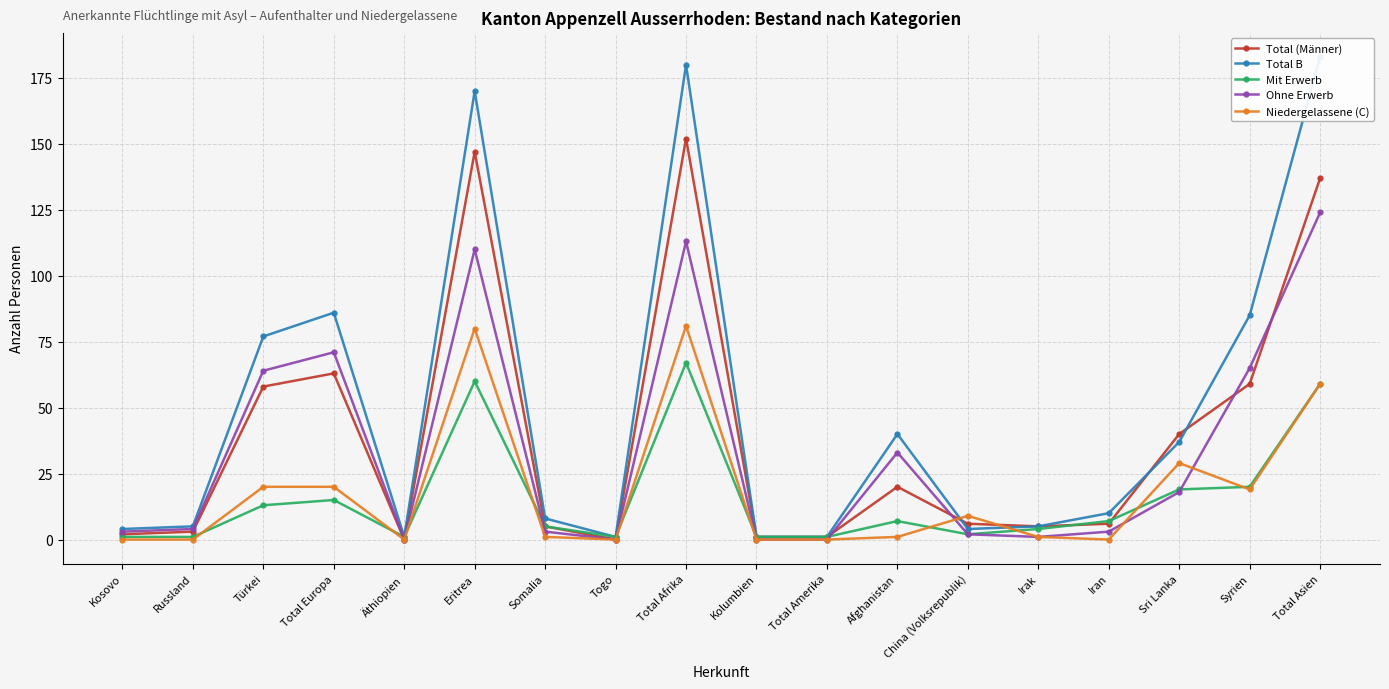

True or false: Mit Erwerb has more than 0 points higher than both neighbors.

True